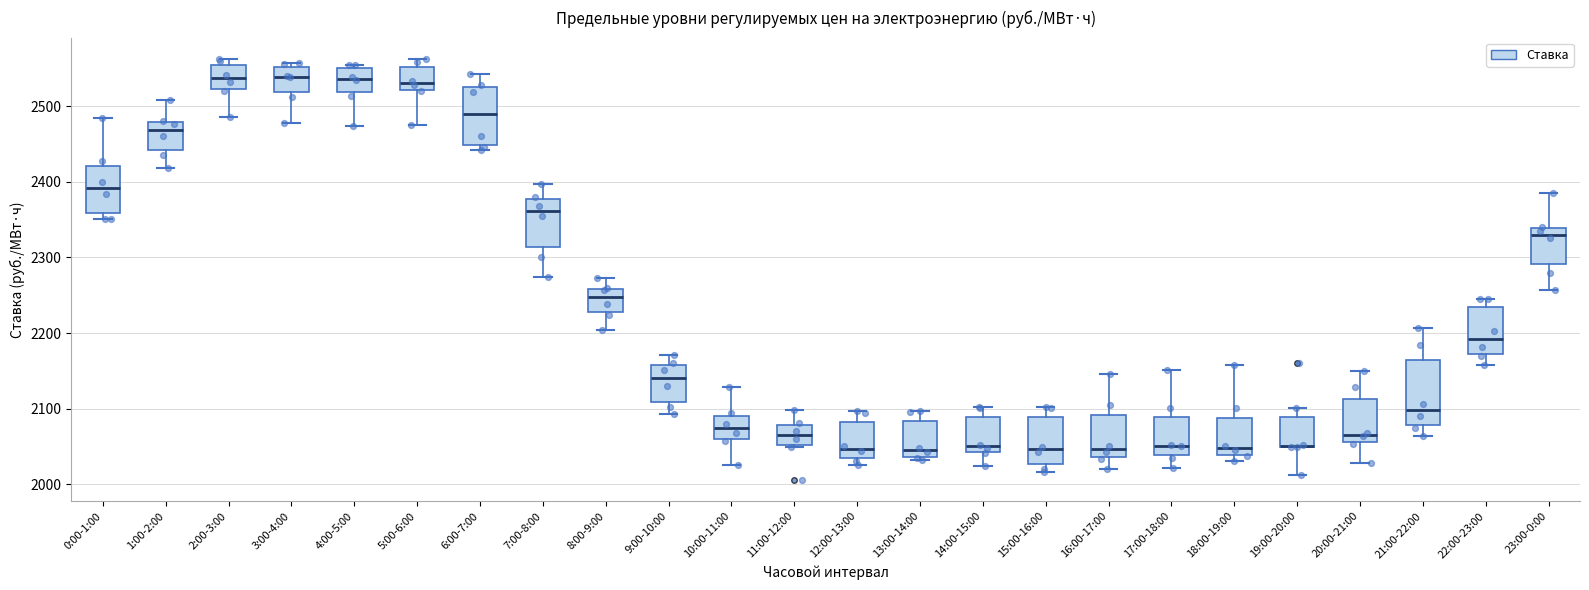

Where does the median line of the box for 5:00-6:00 sit on the y-axis? The values are not printed on the chart, so give them approximately, as read against the axis.

2530